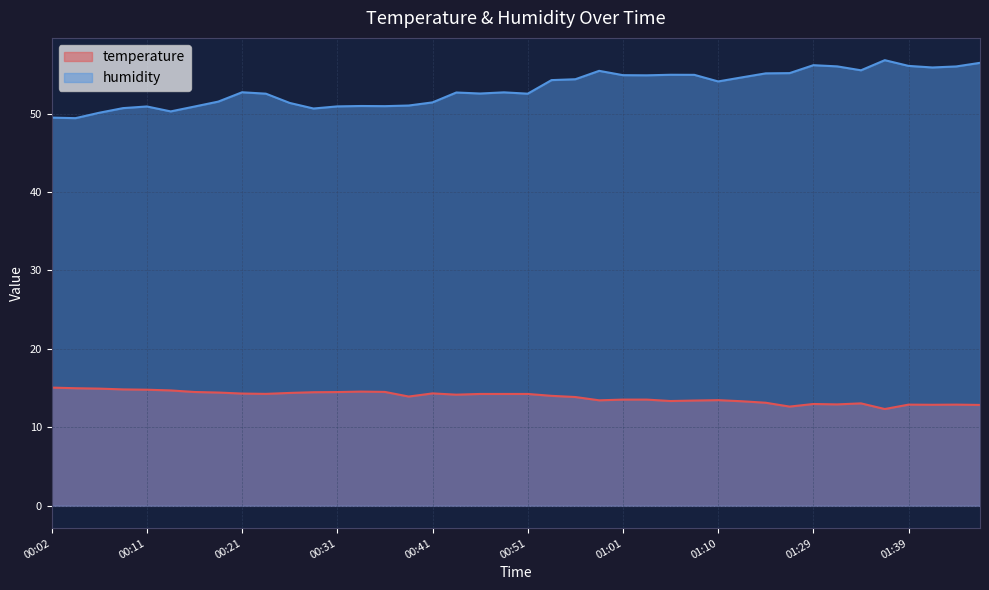

What is the difference between the second highest and minimum values in the temperature series?

2.7